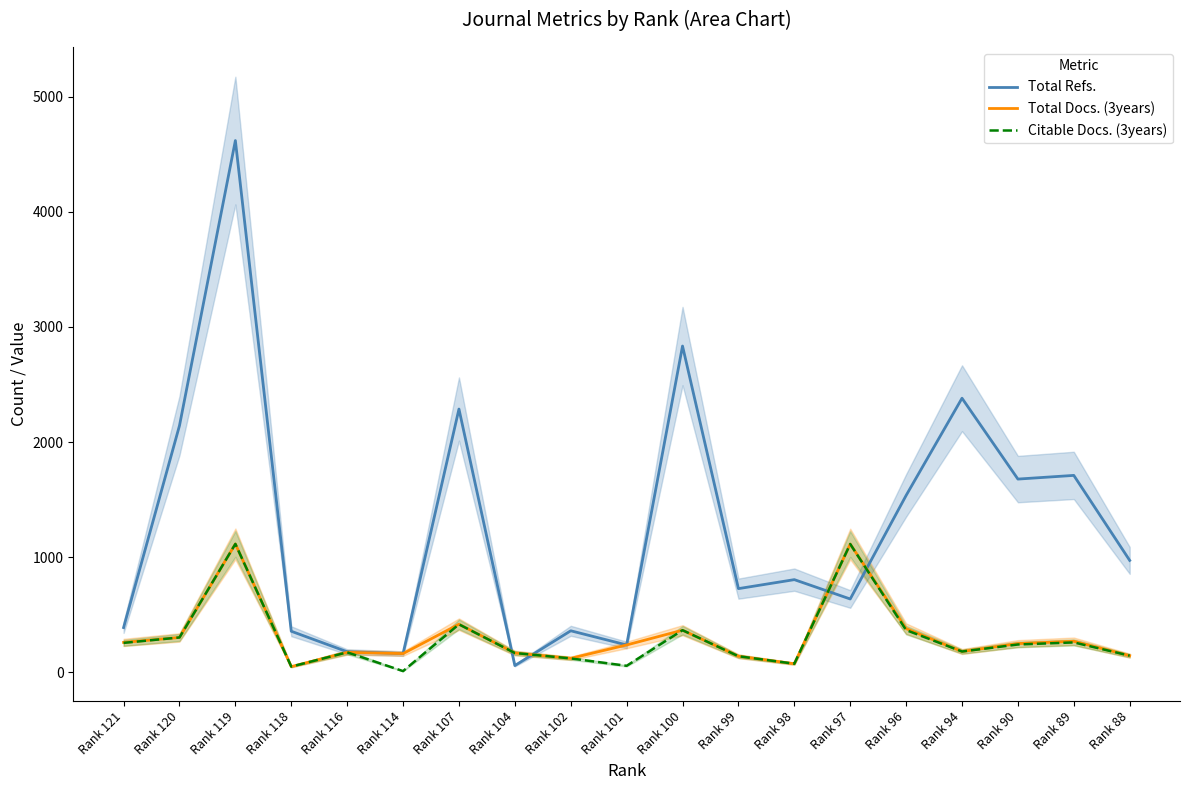

How many values in the Citable Docs. (3years) series are below 182?

9